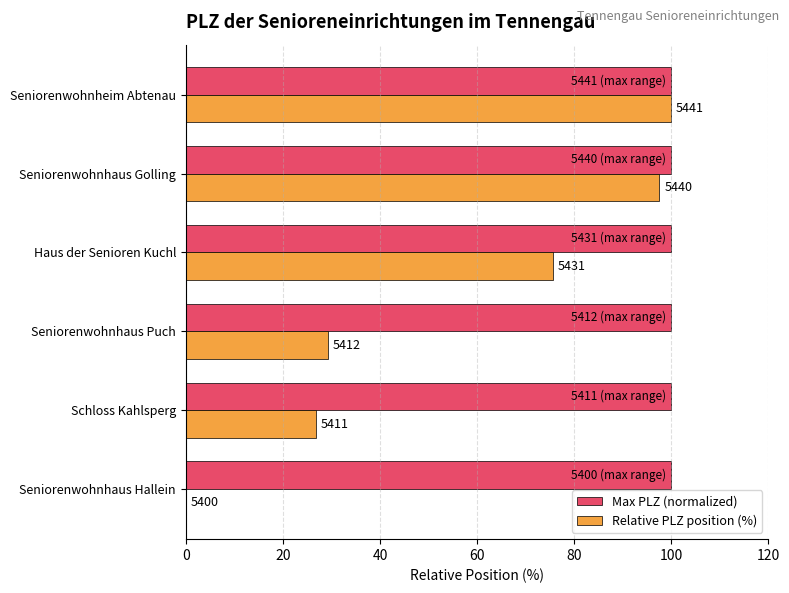

What are all the series names shown in the legend?

Max PLZ (normalized), Relative PLZ position (%)